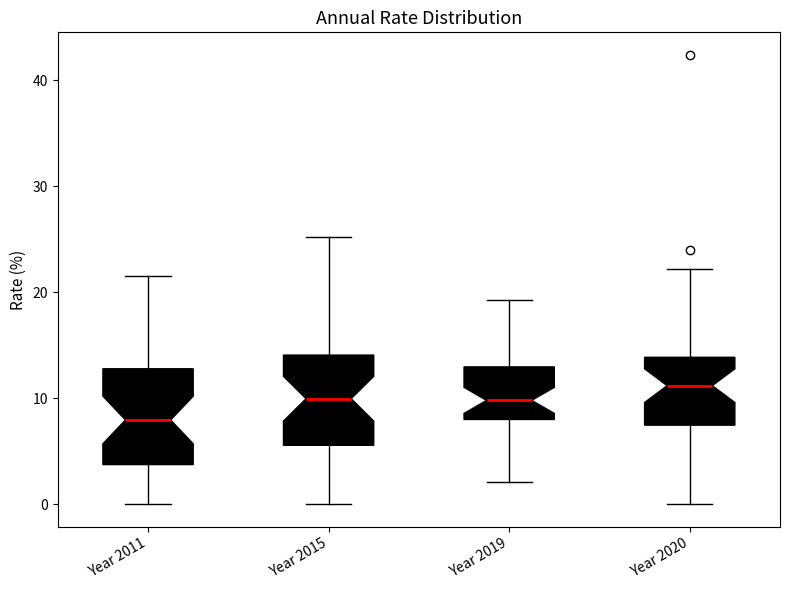

Reading left to right, transcribe this box plot: for each box, give where its median line is, the range the box spans, and where its two whiskers end, as read against the y-axis. The values are not printed on the chart, so give them approximately, as read against the axis.

Year 2011: median 8, box 4 to 13, whiskers 0 to 22
Year 2015: median 10, box 6 to 14, whiskers 0 to 25
Year 2019: median 10, box 8 to 13, whiskers 2 to 19
Year 2020: median 11, box 7 to 14, whiskers 0 to 22